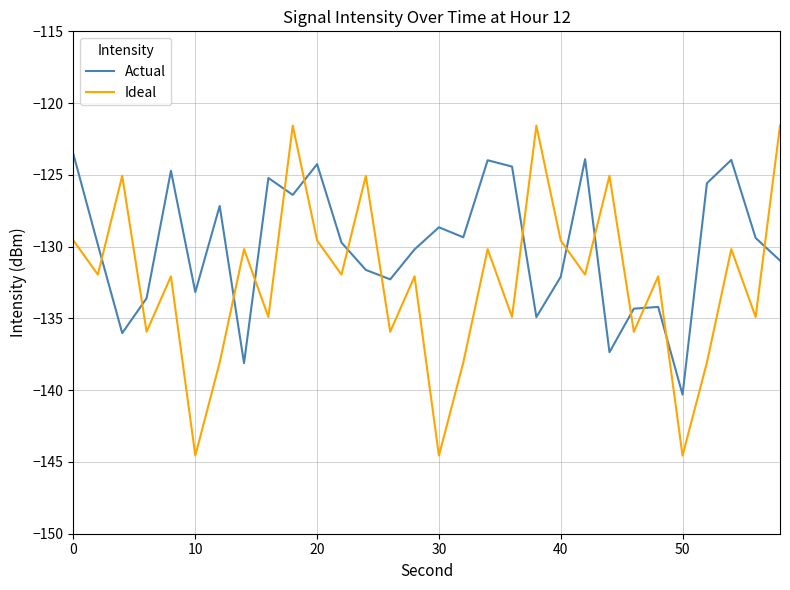

How many values in the Ideal series exceed -131?

12